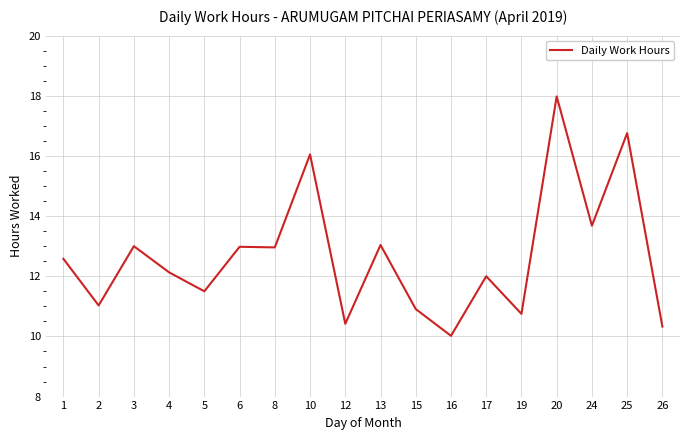

Which has a higher value, 1 or 26?

1